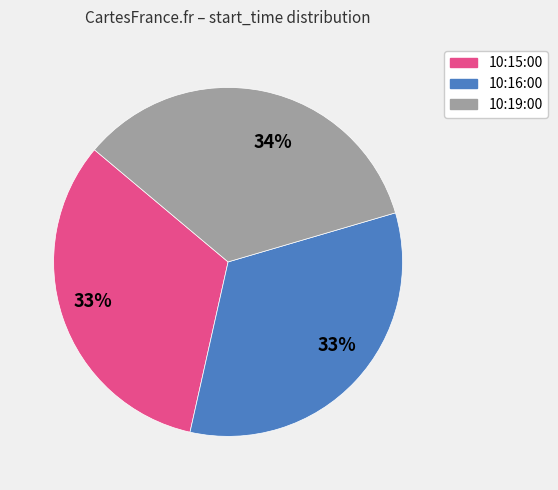

To the nearest percent, what is the average slice percentage?

33%